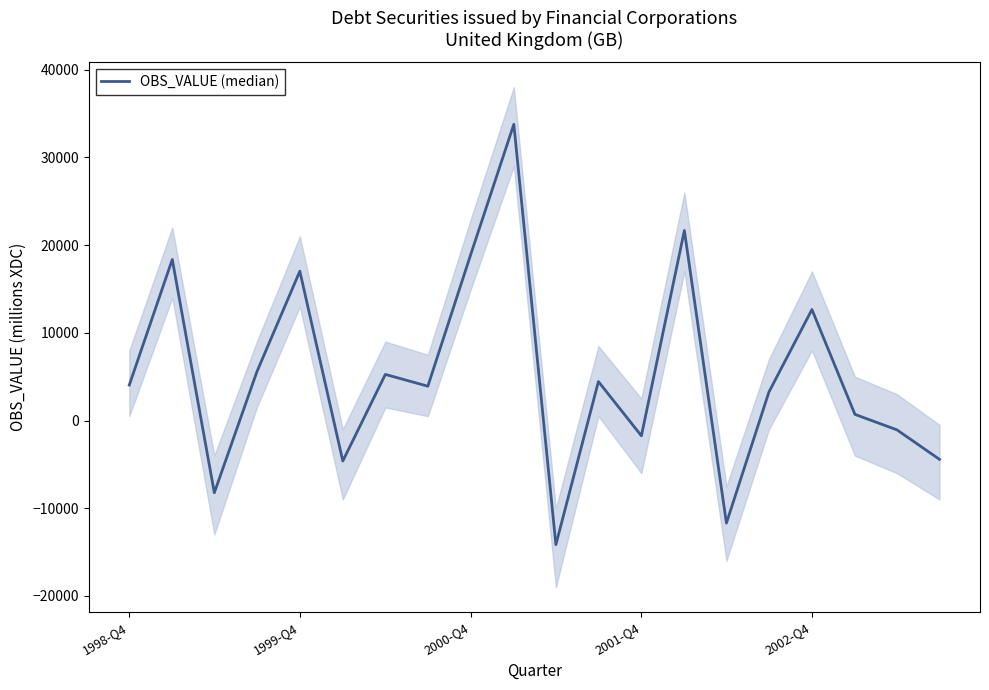

Between 2002-Q4 and 1998-Q4, which is larger?

2002-Q4